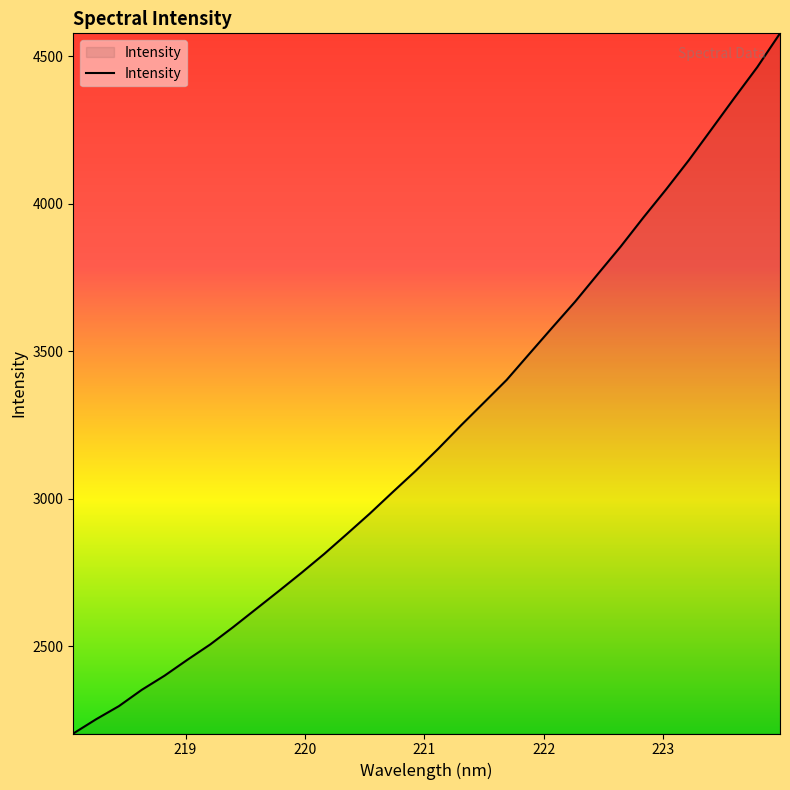

What is the greatest value displayed?

4577.9